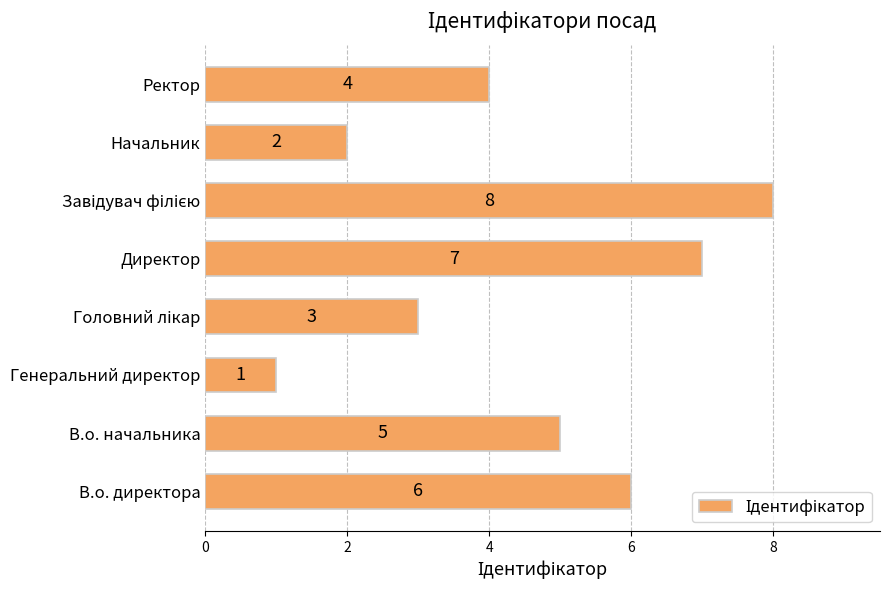

Which category has the lowest value across all series?

Генеральний директор